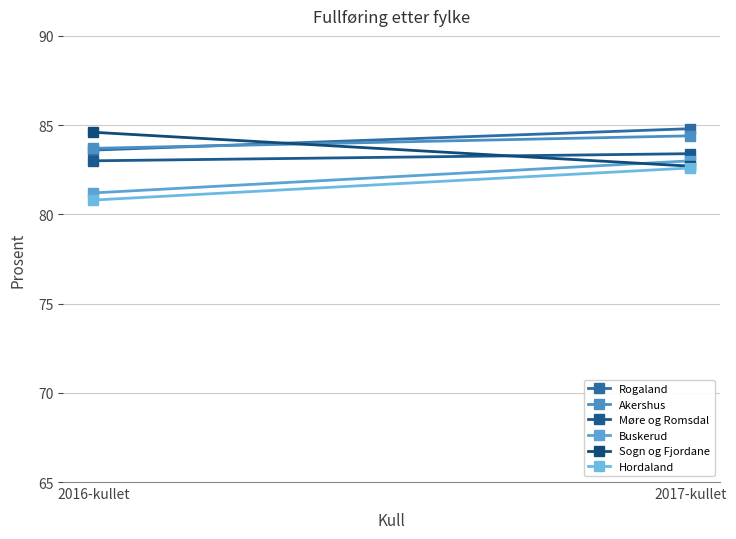

Count the Hordaland values in the range 80 to 82.

1